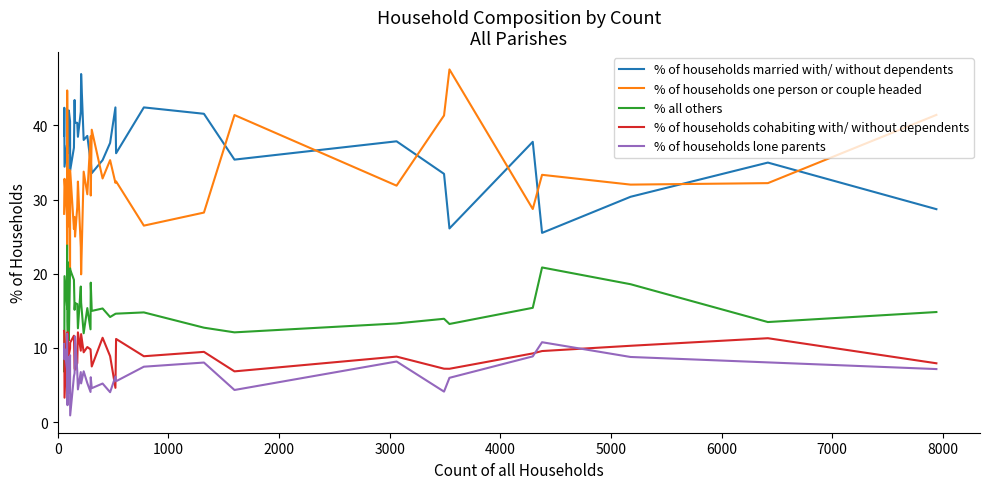

Is the value of % of households lone parents at 26 greater than the value of % of households married with/ without dependents at 7000?

No